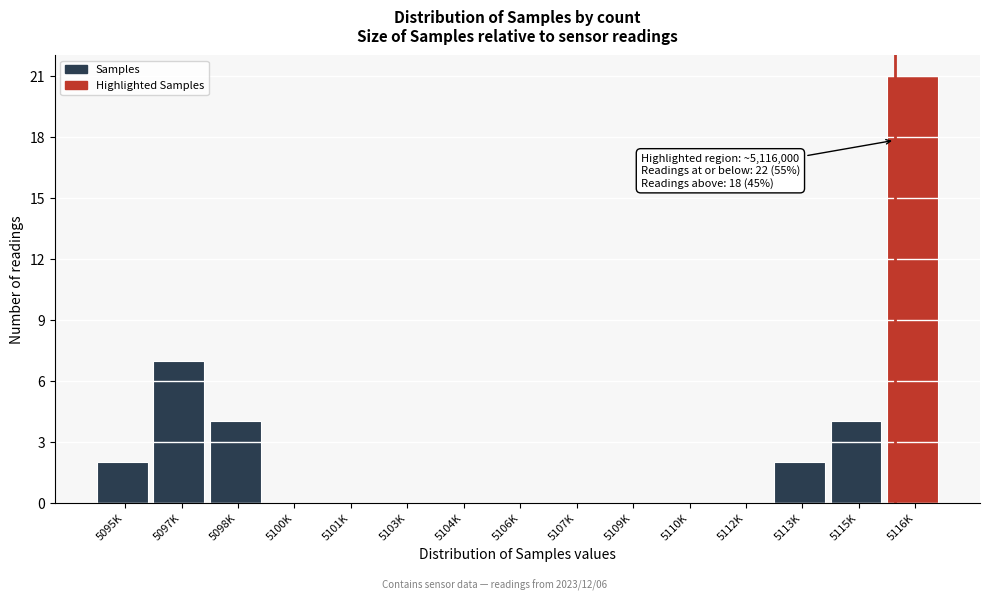

Reading right to left, list all the values displayed in this chart.

5116K=21	5115K=4	5113K=2	5112K=0	5110K=0	5109K=0	5107K=0	5106K=0	5104K=0	5103K=0	5101K=0	5100K=0	5098K=4	5097K=7	5095K=2